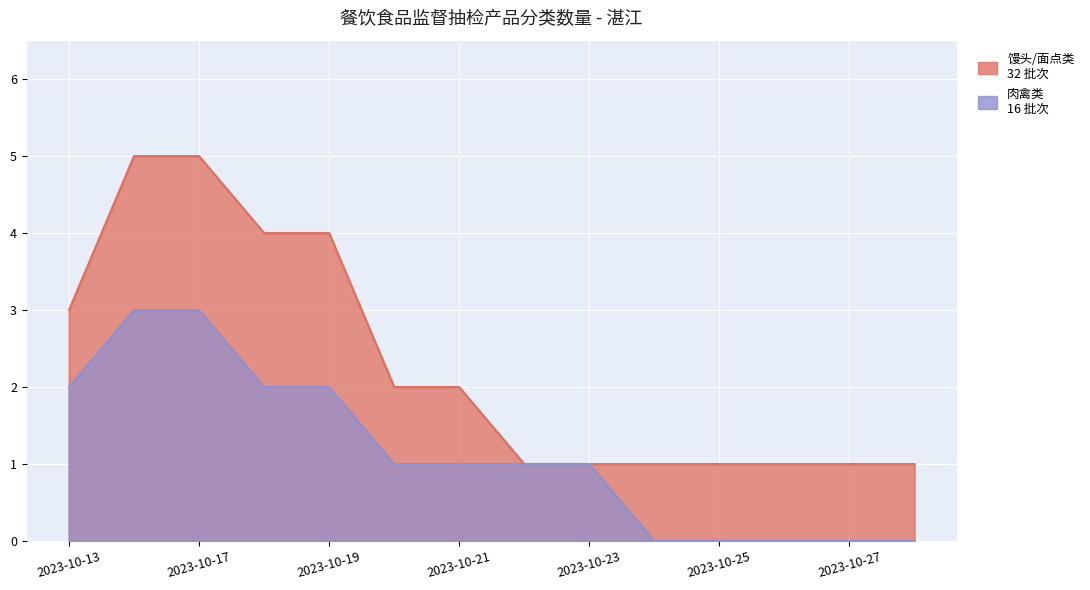

At how many categories does at least one series exceed 2?

5